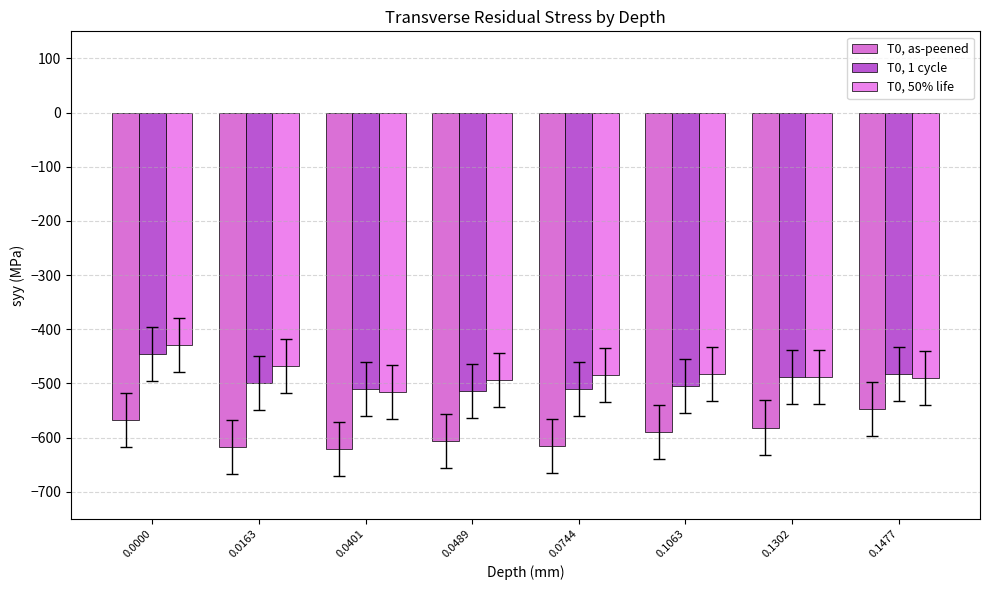

What is the total value across all series at 0.0489?

-1614.1